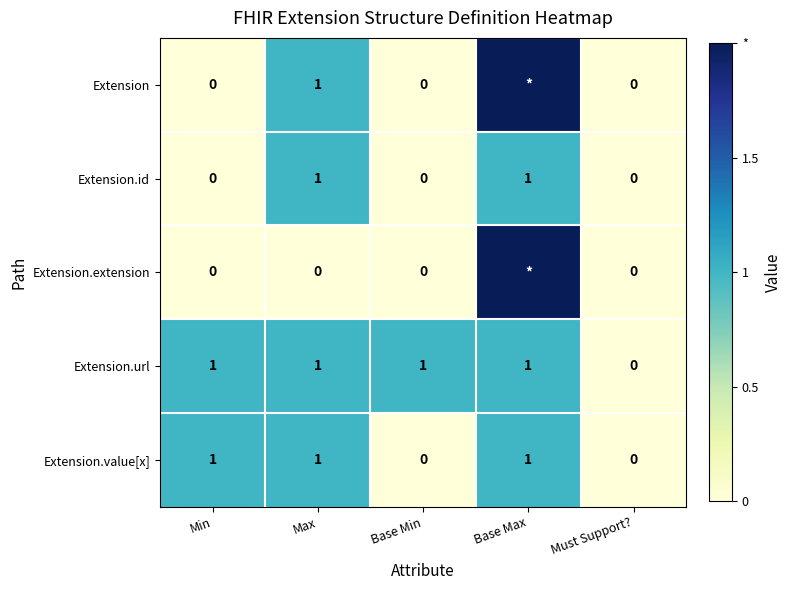

What is the maximum value for Extension.value[x]?

1